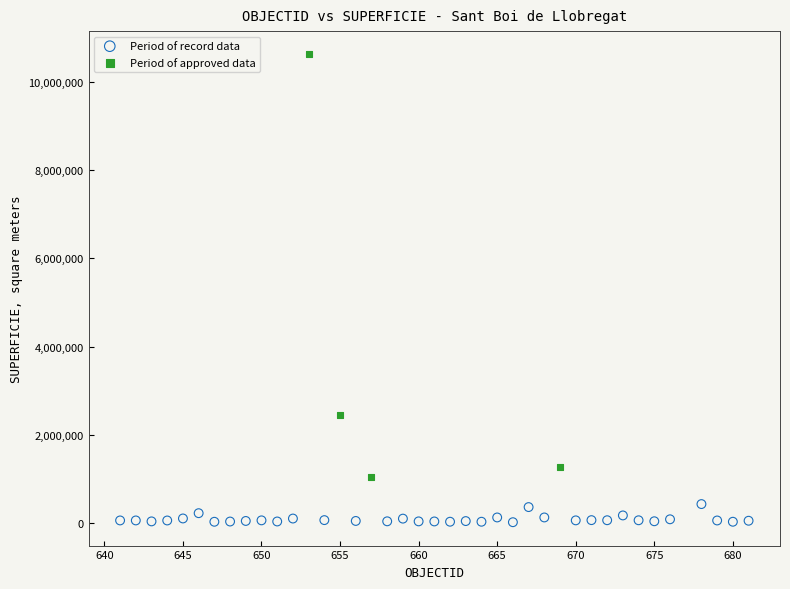

Which series has the widest spread of Y values?

Period of approved data